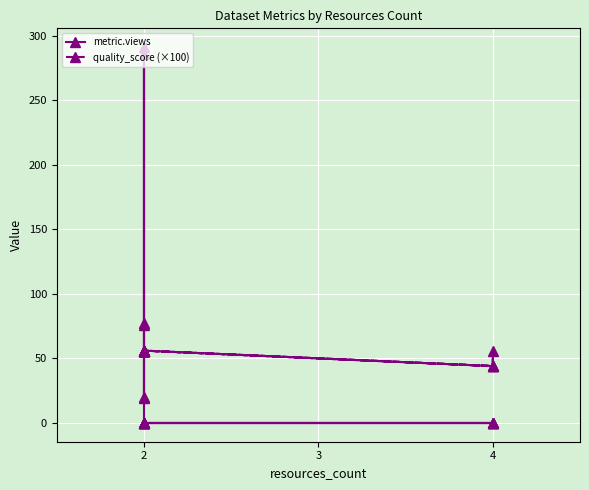

The value of quality_score (×100) at 2 is 34.7. True or false?

False